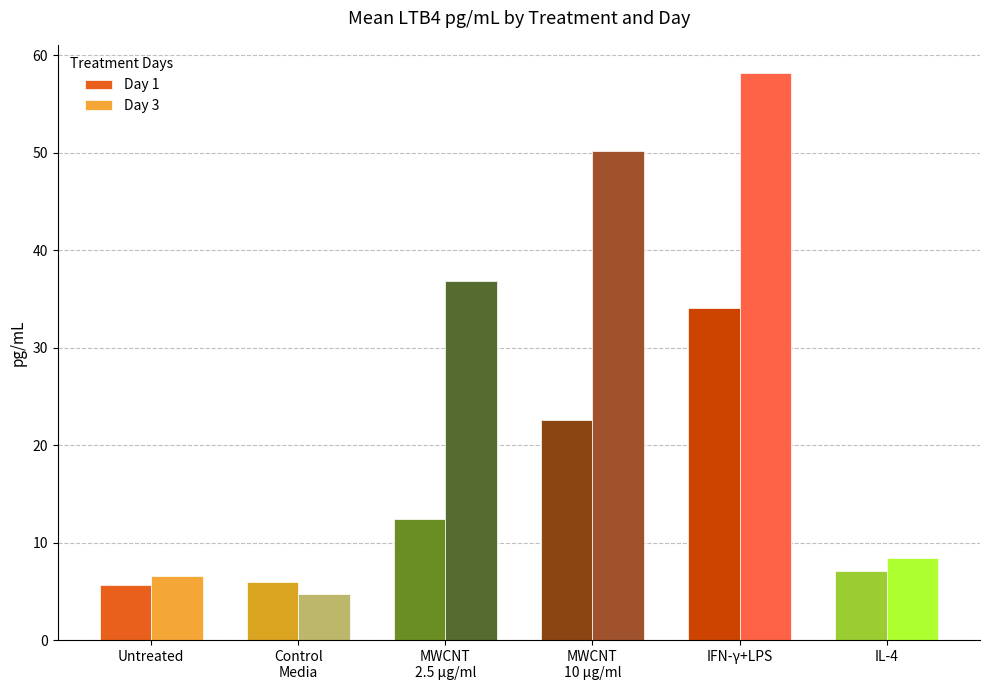

What is the sum of all Day 3 values?

165.0